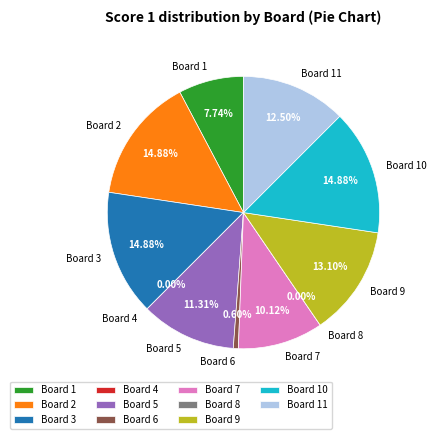

Does any single category account for the majority?

No